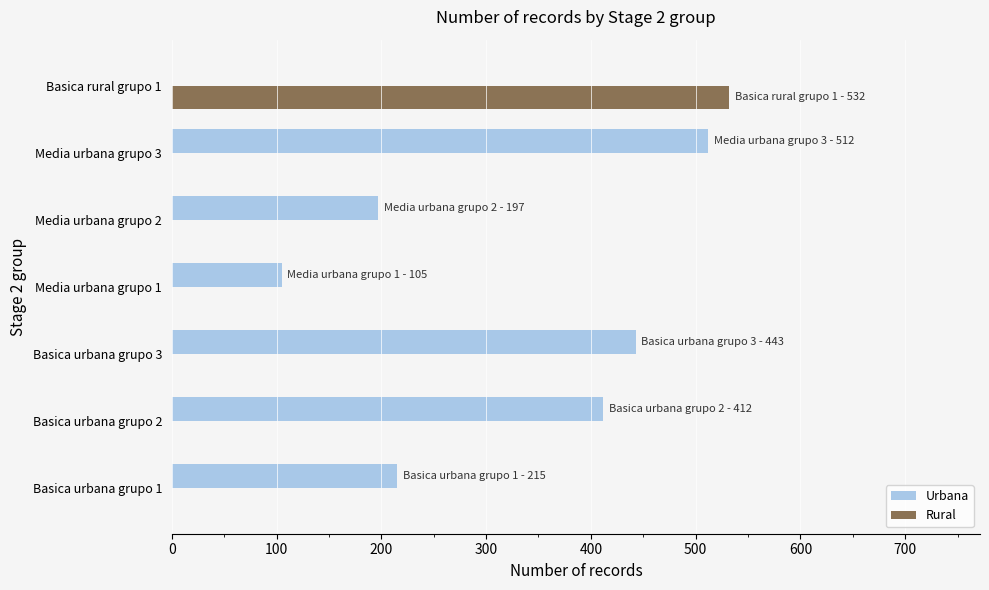

How many distinct data groups are displayed?

2